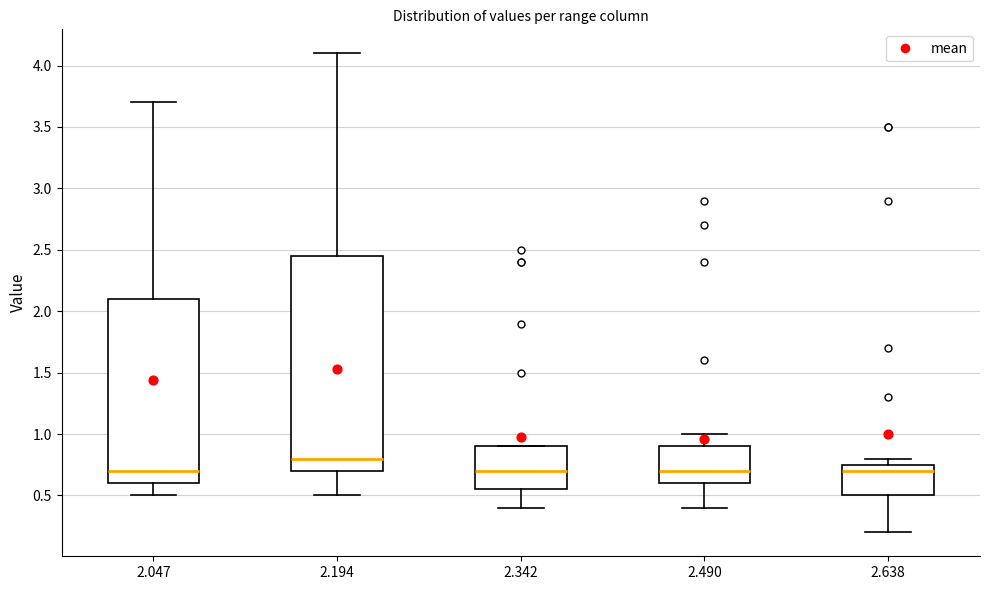

Where does the median line of the box at x = 2.342 sit on the y-axis? The values are not printed on the chart, so give them approximately, as read against the axis.

0.70